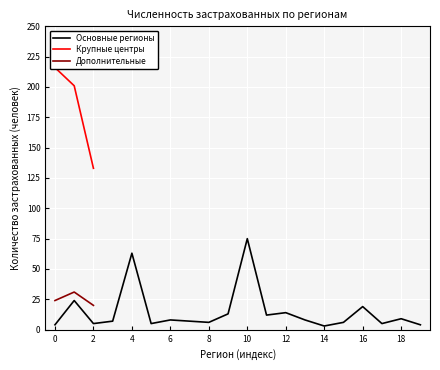

The Основные регионы series shows 14 at 12. True or false?

True